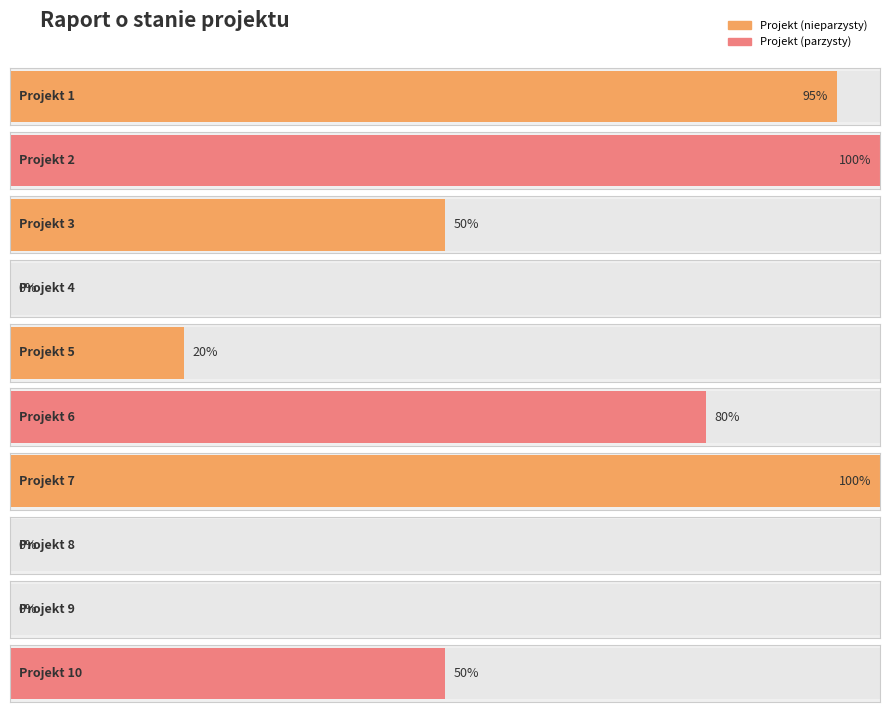

List the labels in order of value, smallest first.

Projekt 4, Projekt 8, Projekt 9, Projekt 5, Projekt 3, Projekt 10, Projekt 6, Projekt 1, Projekt 2, Projekt 7